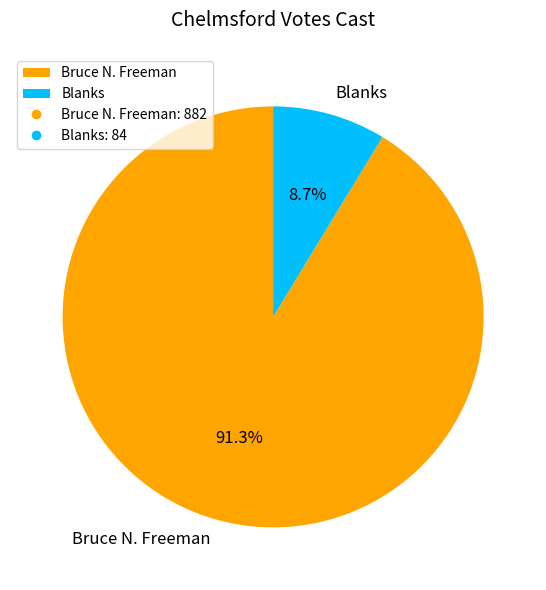

Does Blanks represent more than half of the total?

No